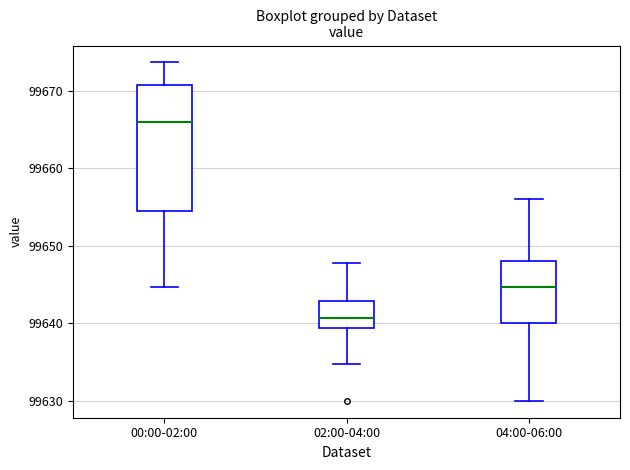

Comparing the boxes themselves (not the whiskers), which one is the tallest?

00:00-02:00